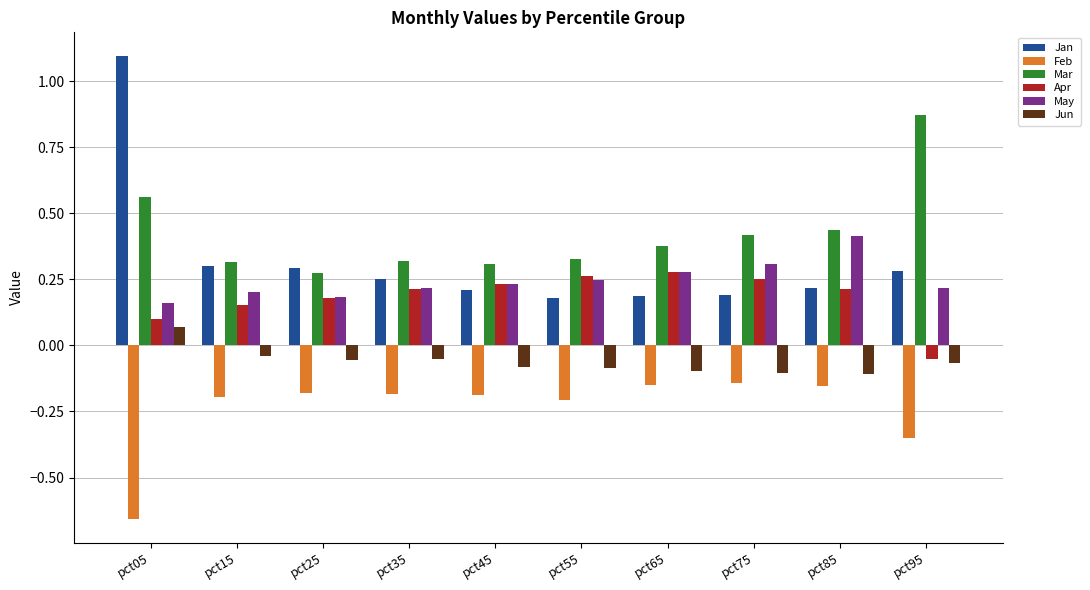

At which label does Jan reach its peak?

pct05